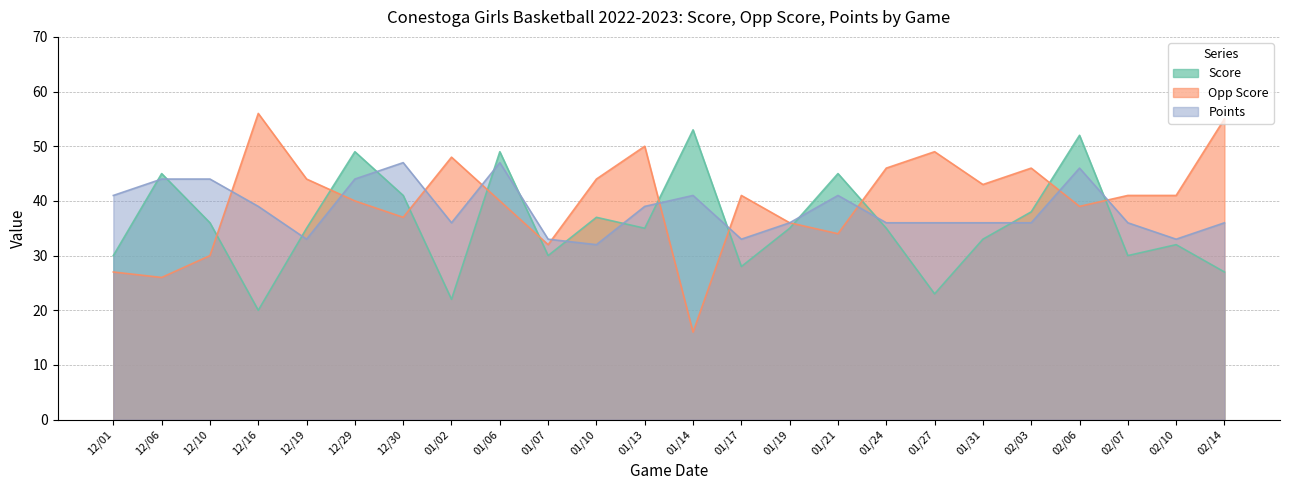

What is the sum of all Score values?

860